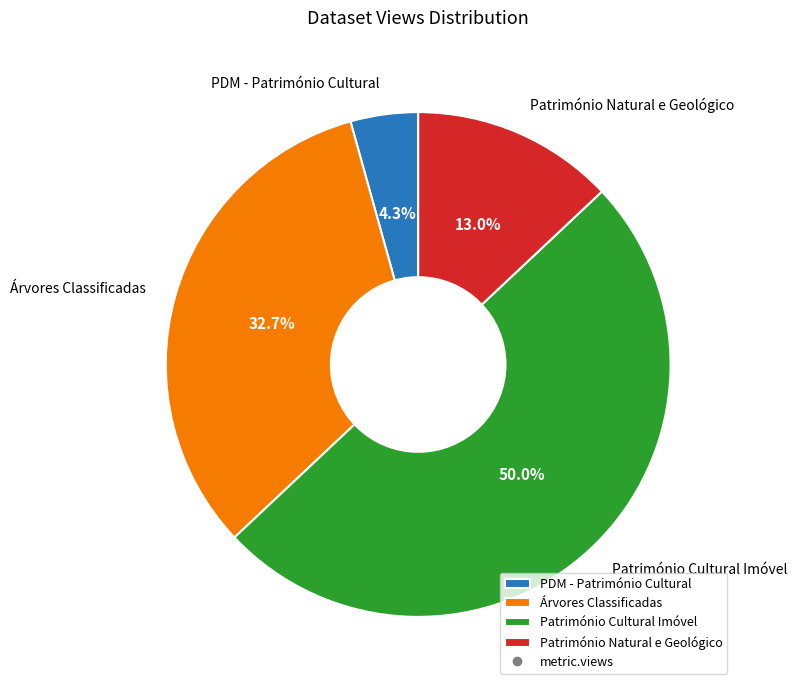

Rank the categories by value from highest to lowest.

Património Cultural Imóvel, Árvores Classificadas, Património Natural e Geológico, PDM - Património Cultural